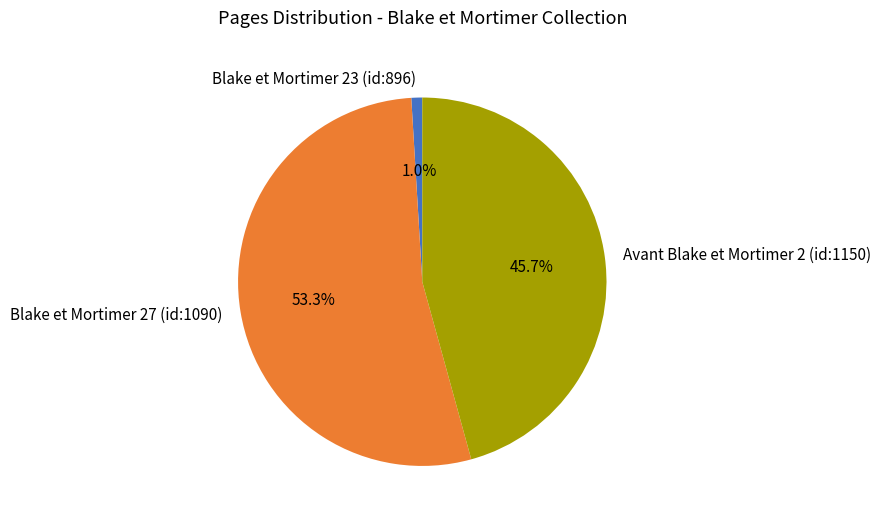

To the nearest percent, what is the combined percentage of Blake et Mortimer 27 (id:1090) and Avant Blake et Mortimer 2 (id:1150)?

99%